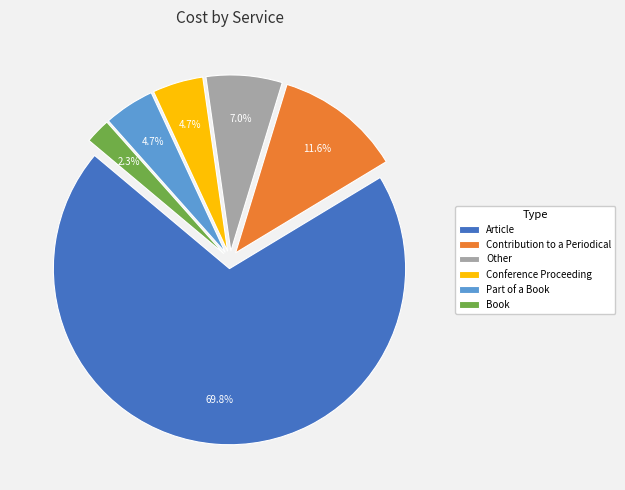

What is the ratio of the value at Contribution to a Periodical to the value at Part of a Book?

2.5